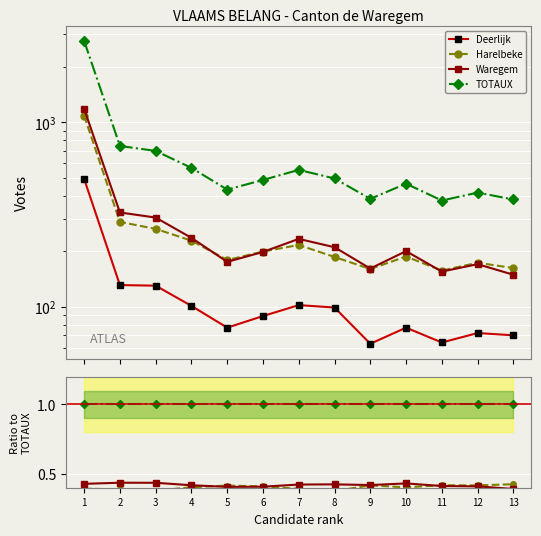

Between which two adjacent categories do Waregem and Harelbeke first intersect?

4 and 5